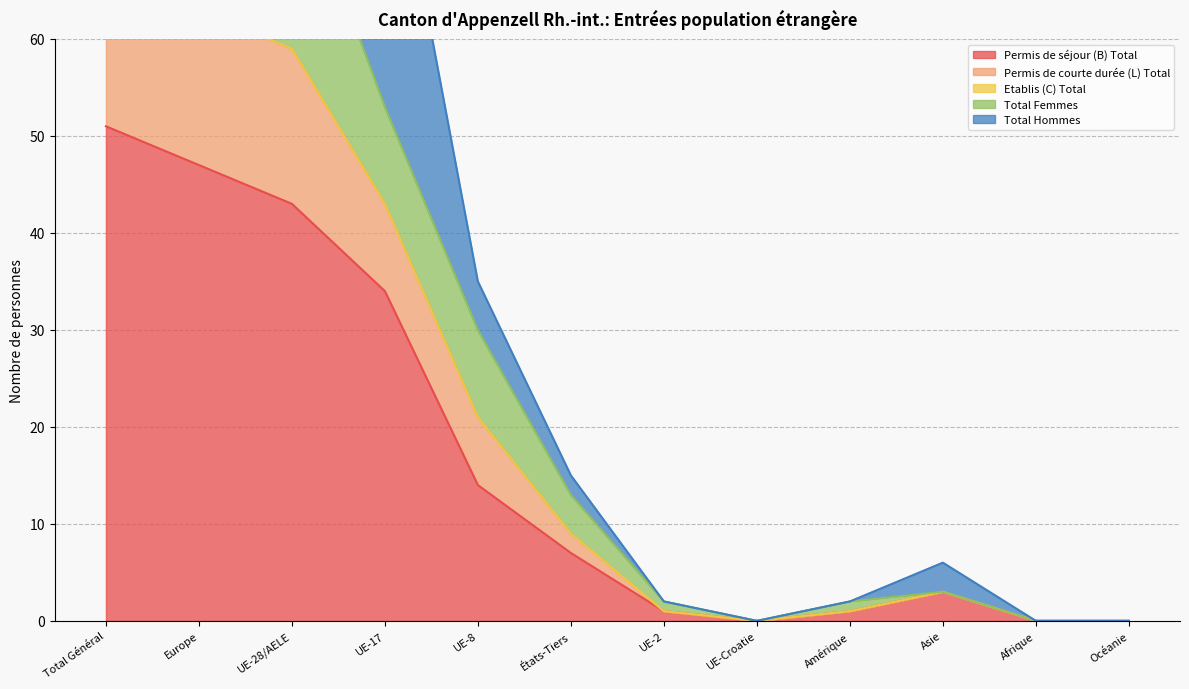

The Permis de séjour (B) Total series shows 0 at Océanie. True or false?

True